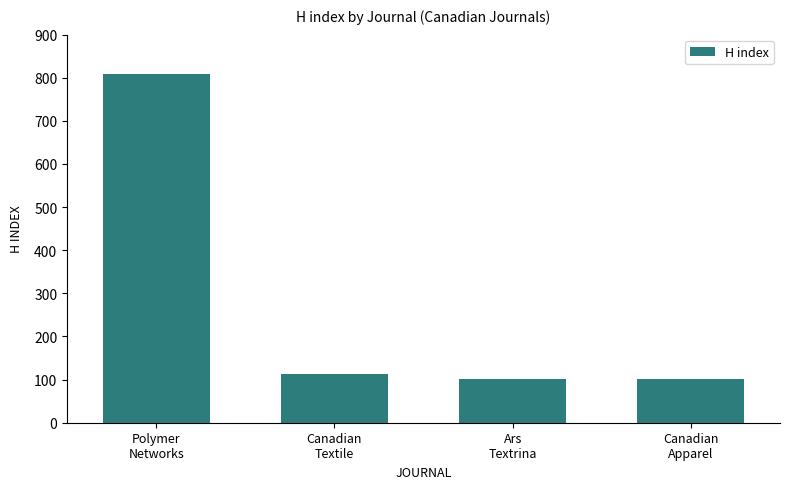

Reading left to right, extract all data points from this chart.

808	112	101	101